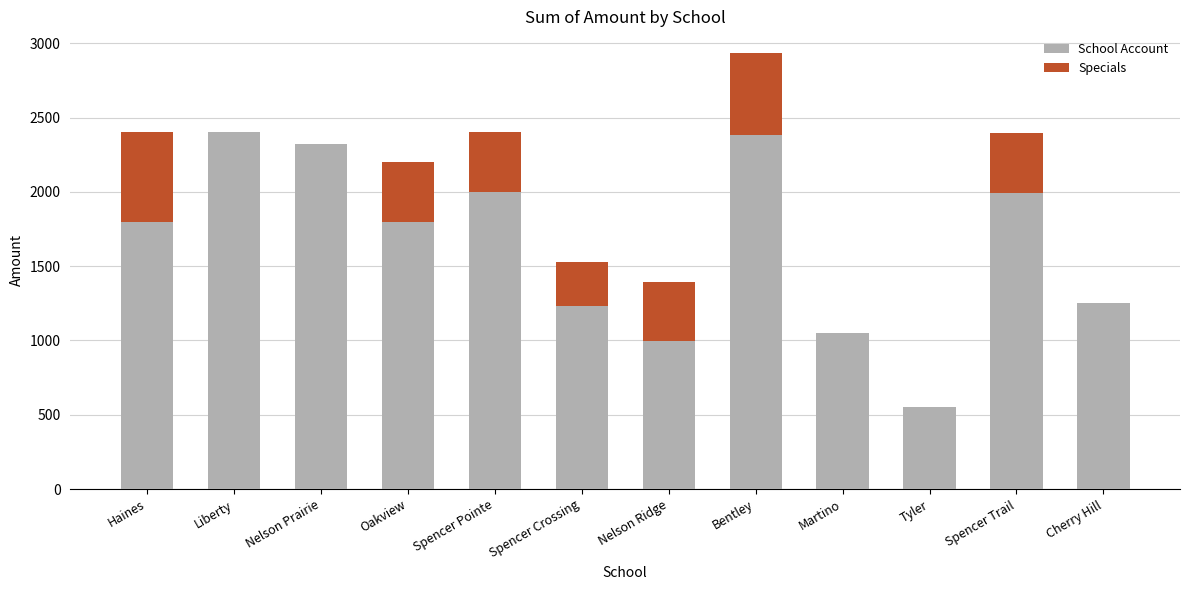

The School Account series shows 1800.0 at Oakview. True or false?

True